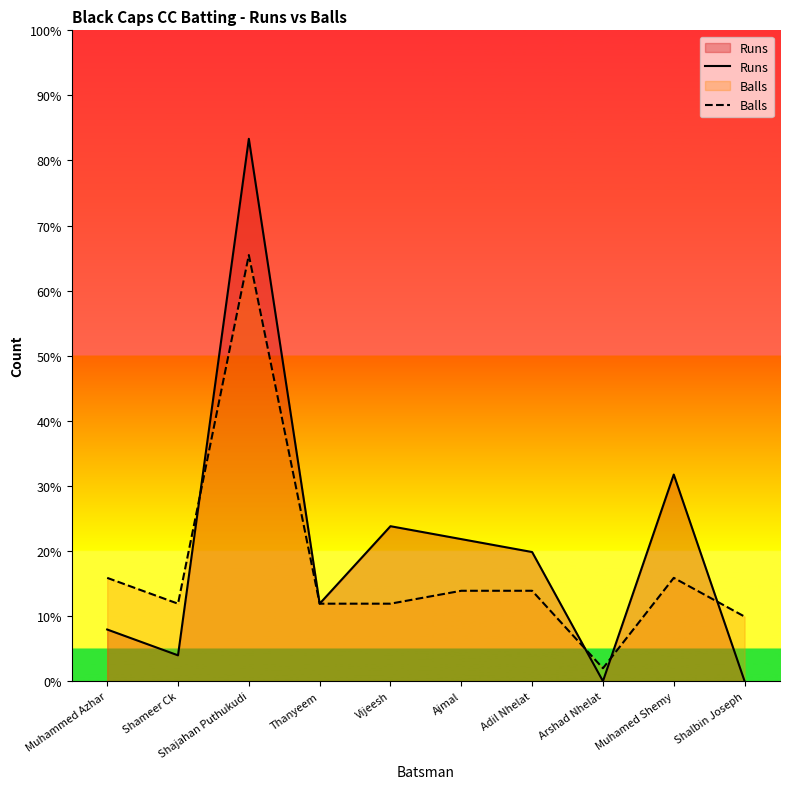

Rank the series by their average value, from lowest to highest.

Balls, Runs